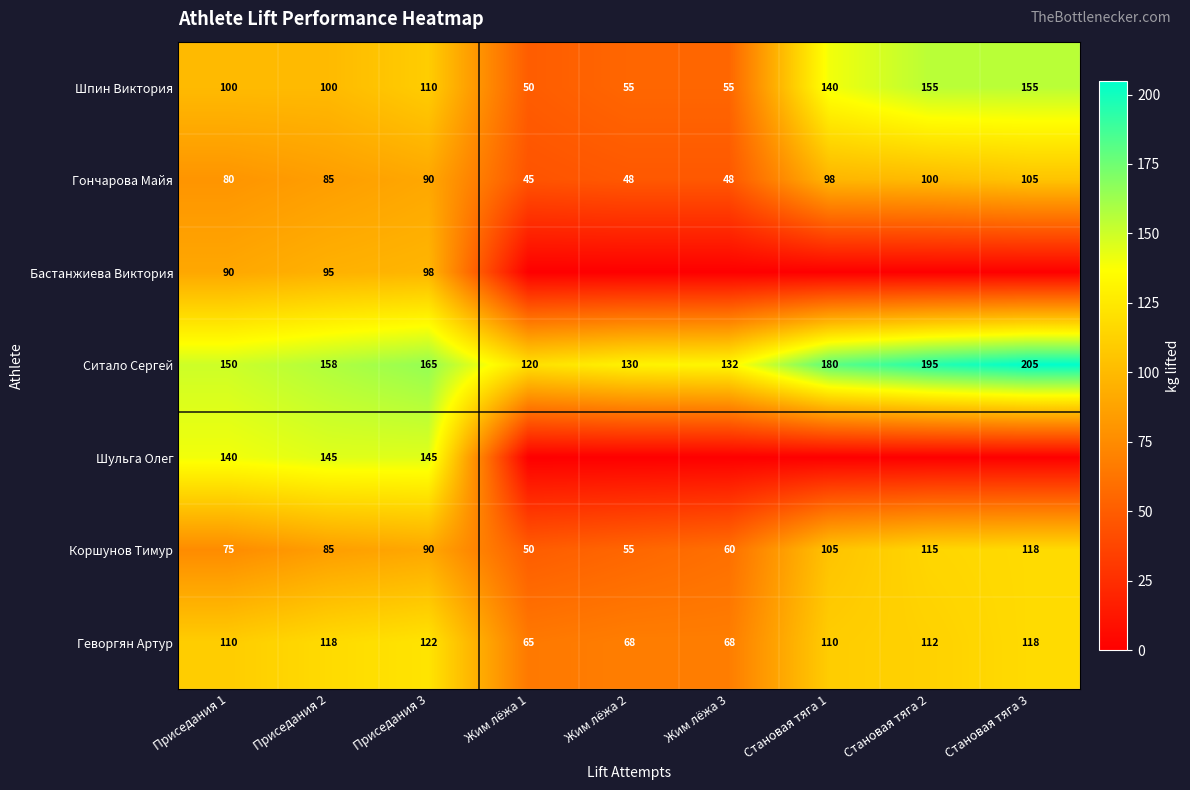

Which category has the lowest value across all series?

Жим лёжа 1